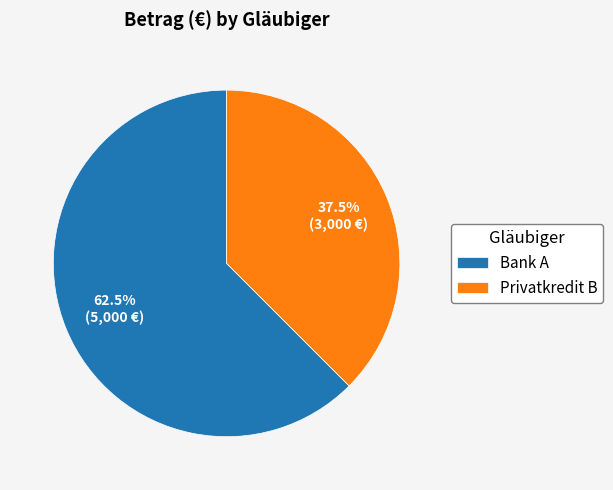

What is the largest slice in the pie chart?

Bank A